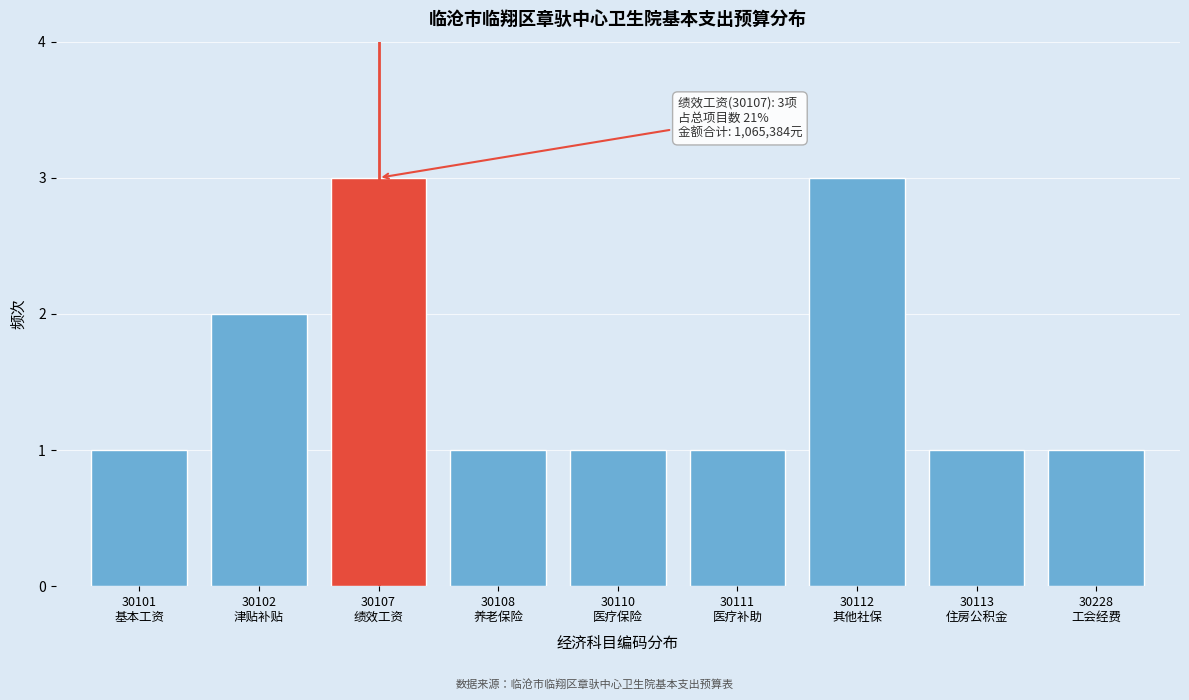

Reading left to right, transcribe all the data shown in this chart.

1	2	3	1	1	1	3	1	1